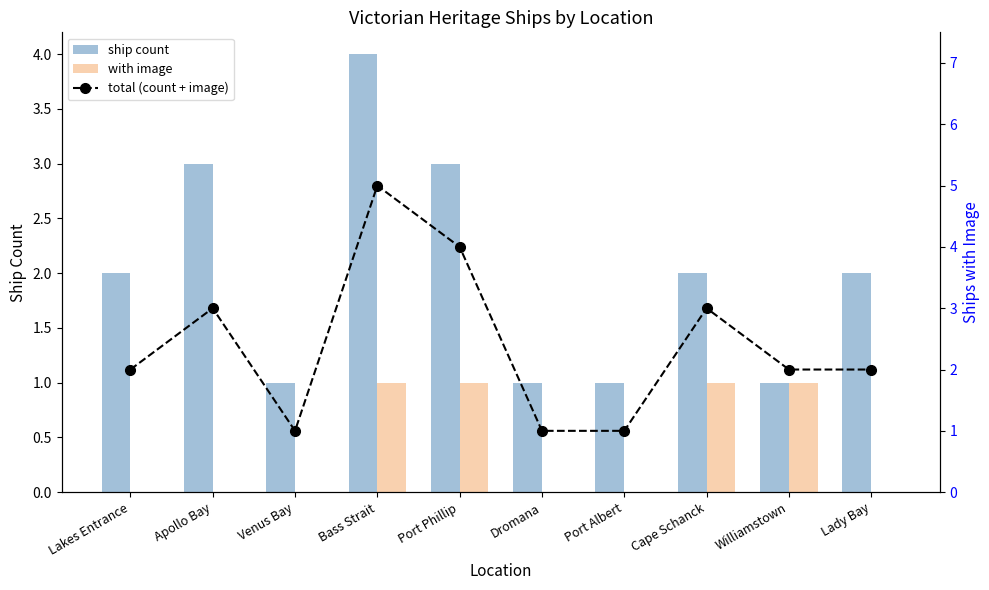

At Lakes Entrance, list the series in order from smallest to largest.

with image, ship count, total (count + image)